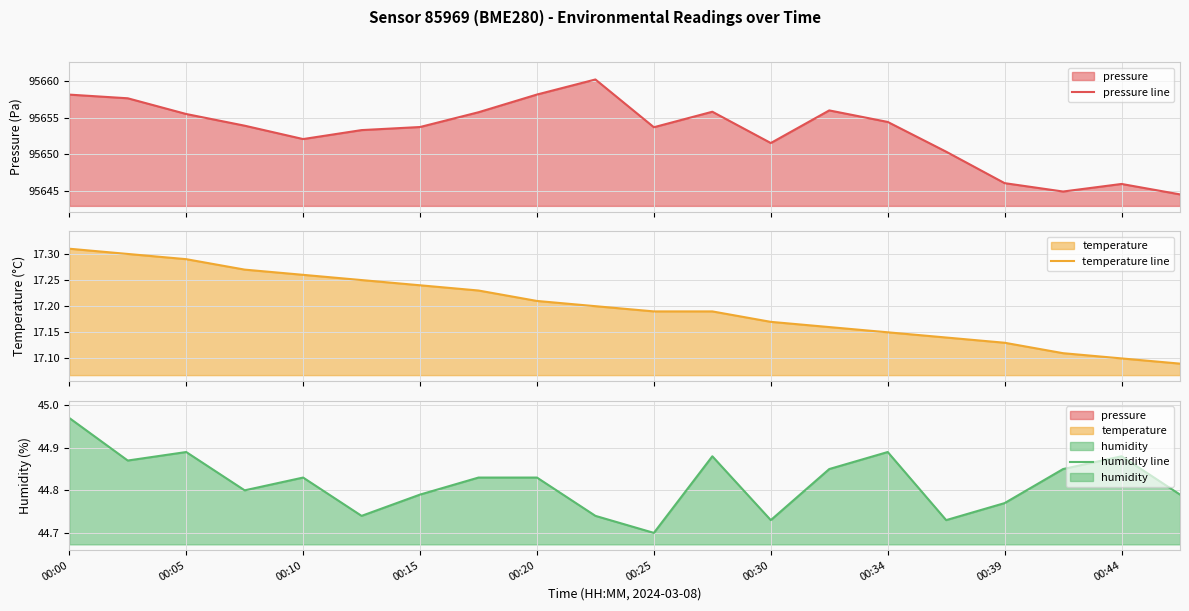

What is the lowest value of the temperature line series?

17.1